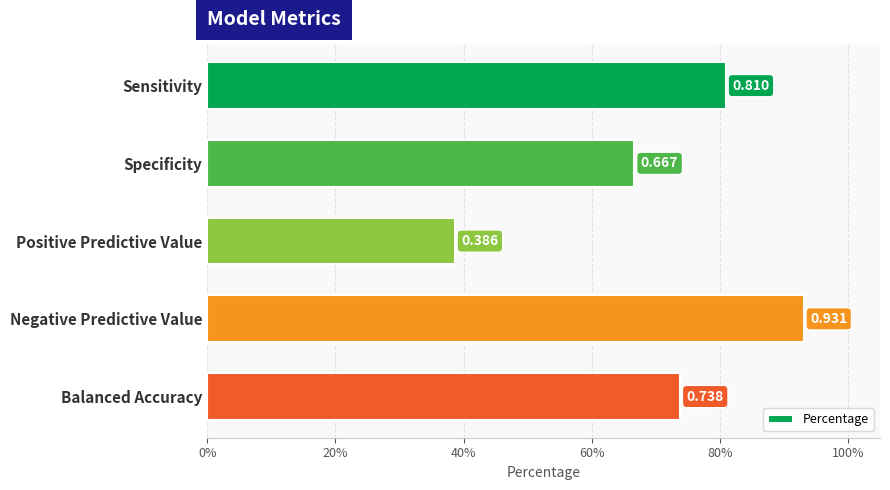

Rank the categories by value from lowest to highest.

Positive Predictive Value, Specificity, Balanced Accuracy, Sensitivity, Negative Predictive Value